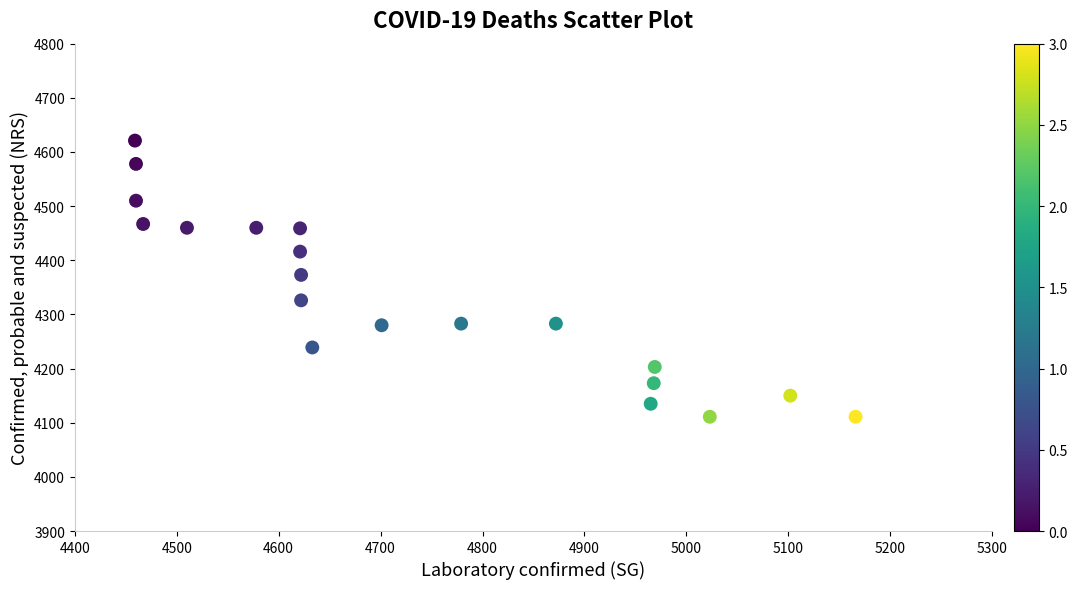

What is the range of Y values (max minus min)?

510